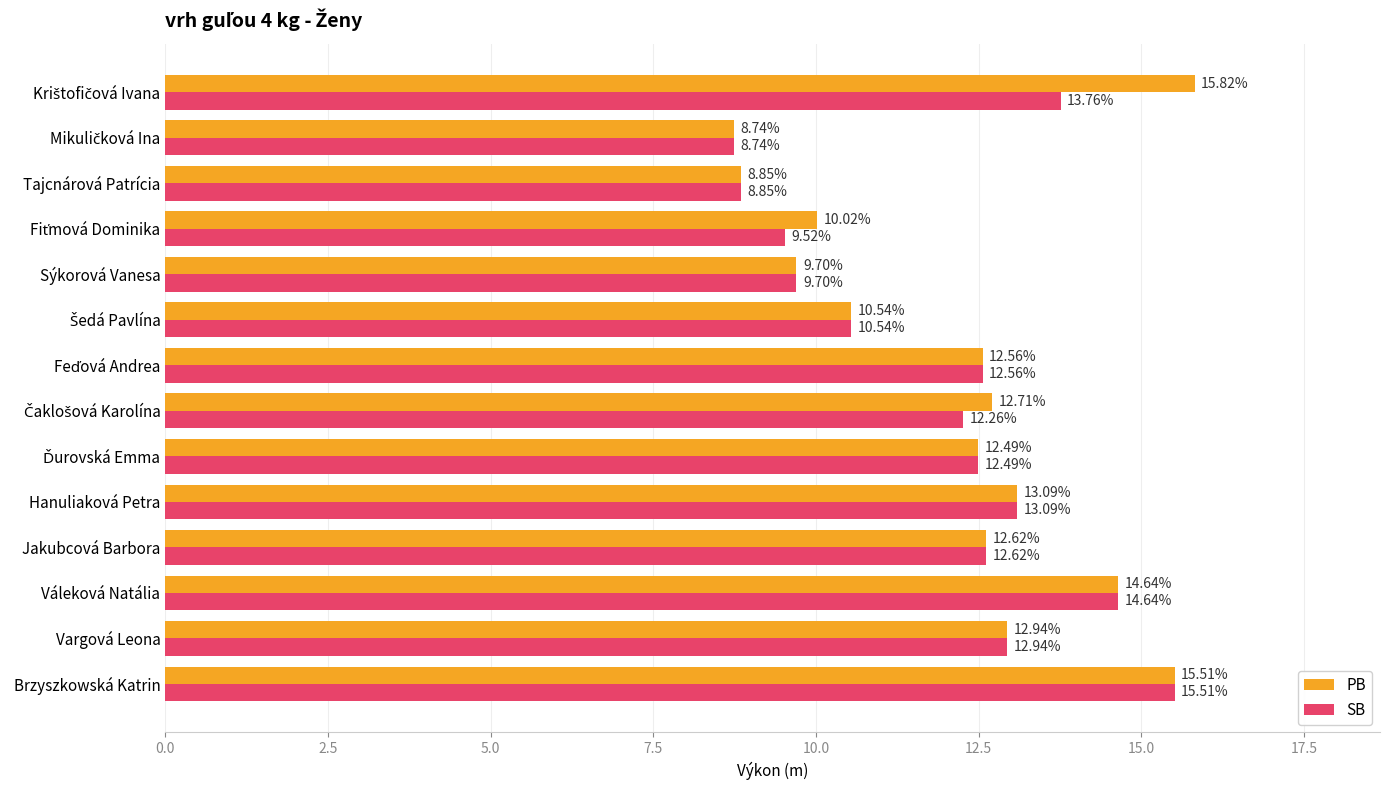

What is the difference between the maximum and minimum values in the SB series?

6.8